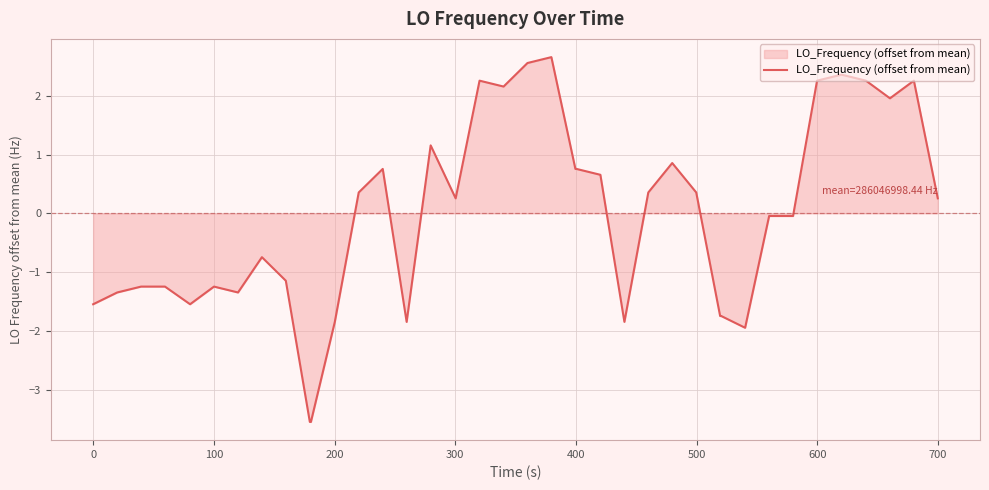

How many lines are shown in the chart?

1